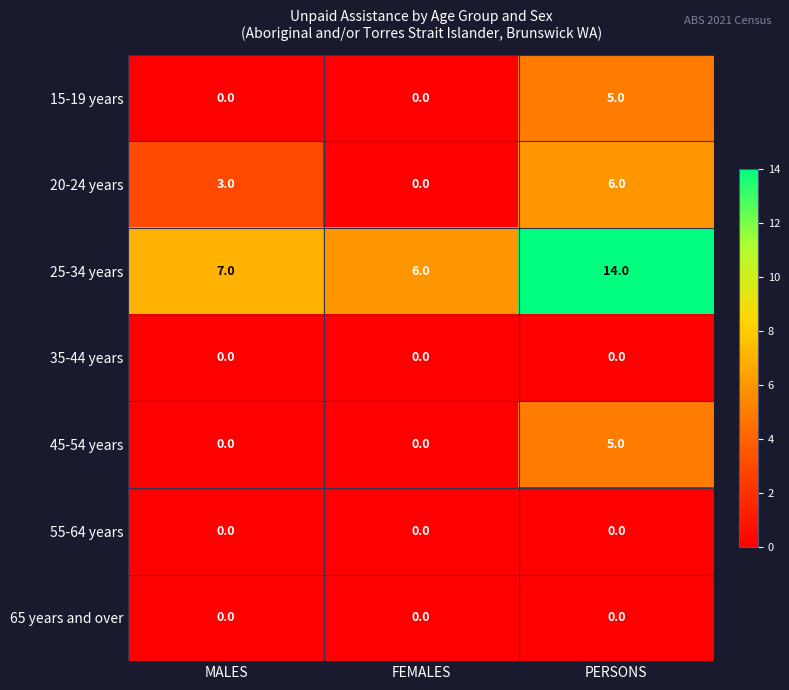

The value of 45-54 years at MALES is -3. True or false?

False